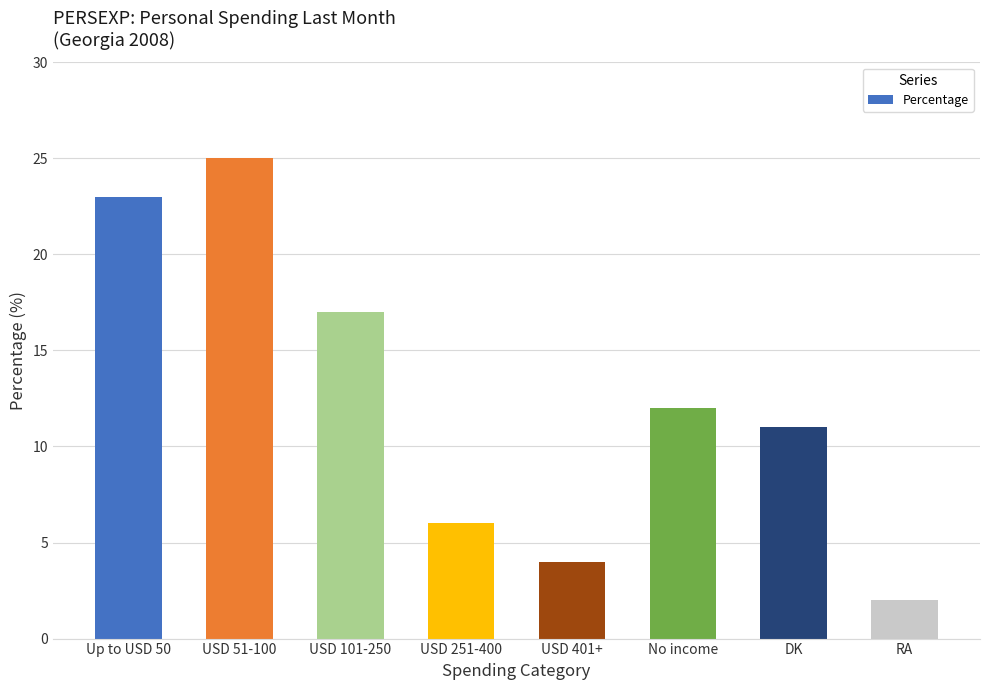

List the labels in order of value, largest first.

USD 51-100, Up to USD 50, USD 101-250, No income, DK, USD 251-400, USD 401+, RA